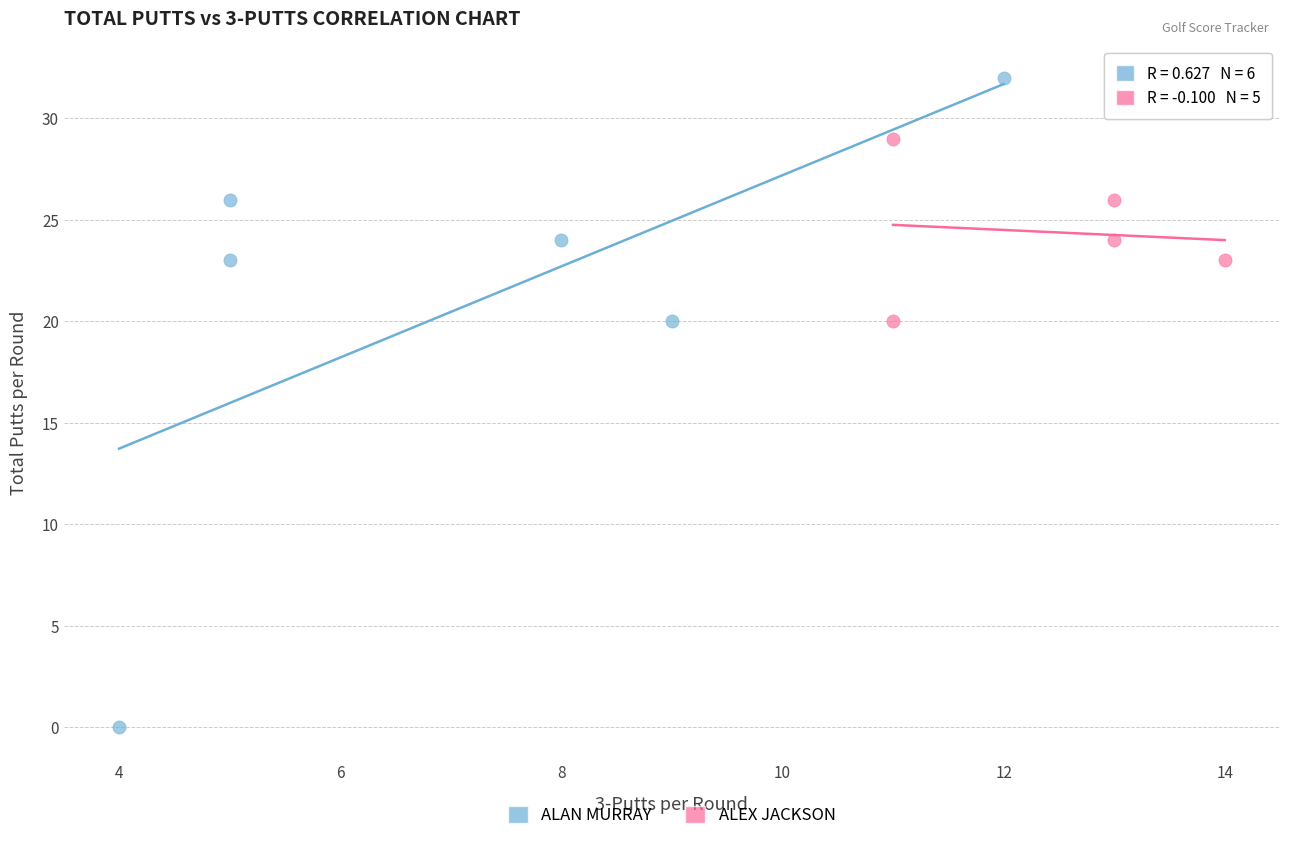

Which series contains the lowest Y value?

ALAN MURRAY